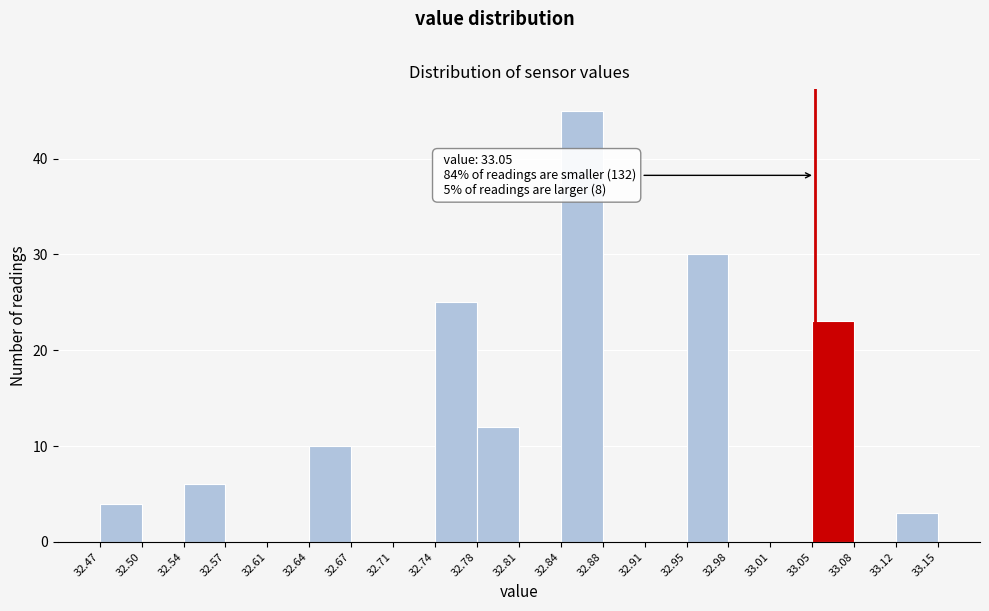

Which range on the x-axis has the tallest bar?

32.84 to 32.88